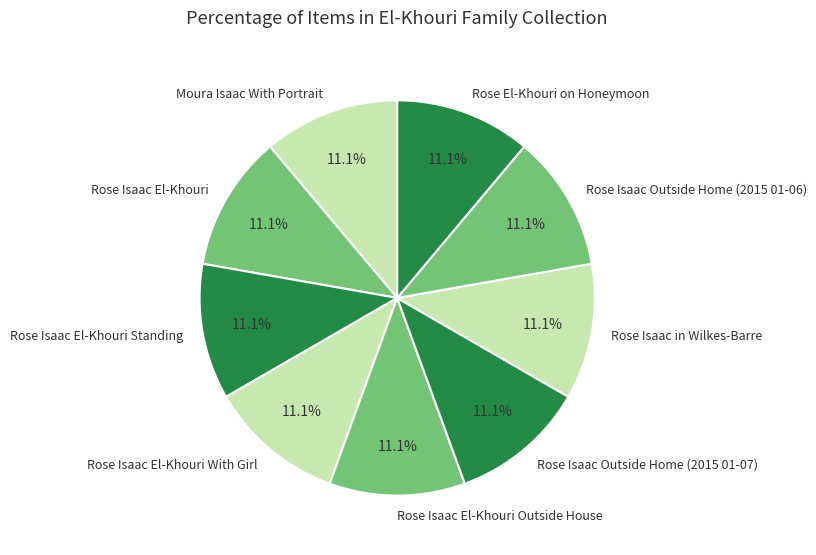

Does any single category account for the majority?

No